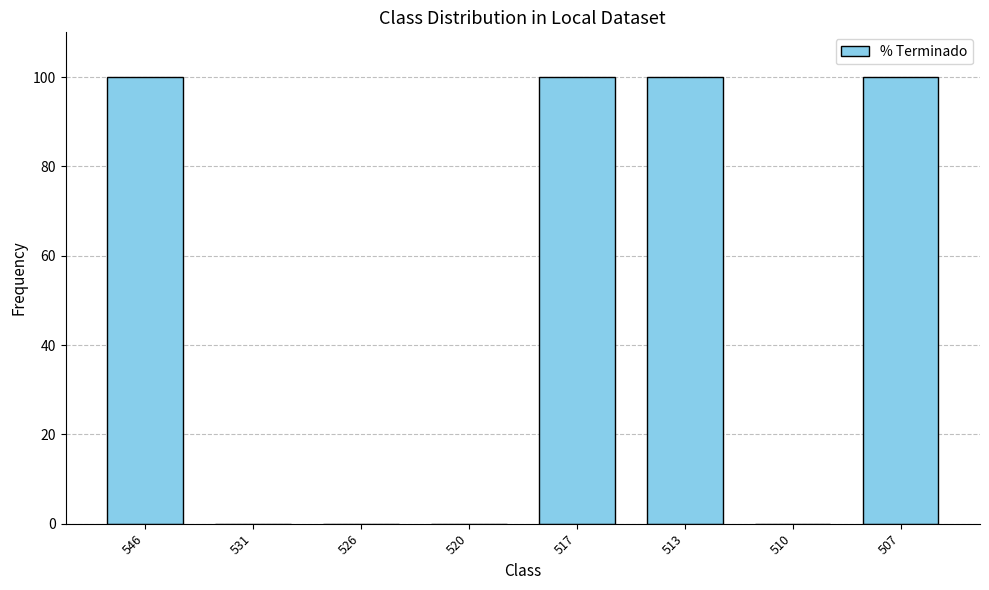

What is the difference between the values at 520 and 513?

100